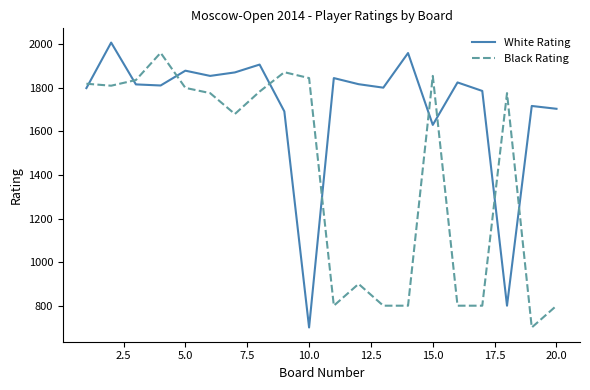

Rank the series by their average value, from highest to lowest.

White Rating, Black Rating